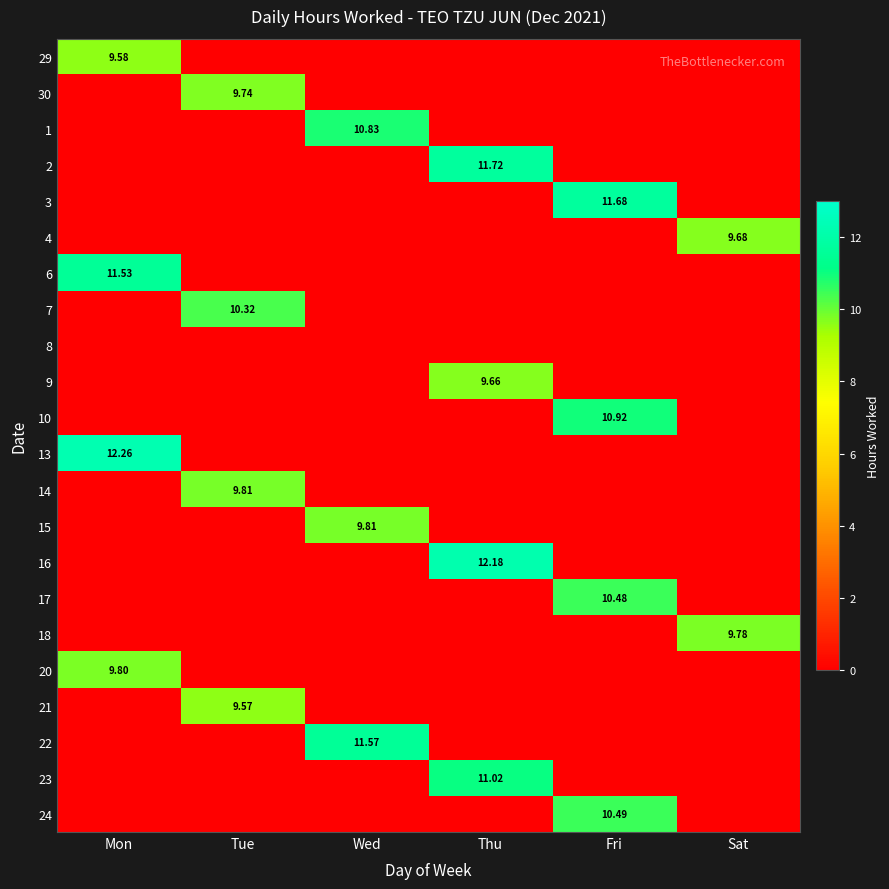

Is the value of 17 at Sat greater than the value of 2 at Fri?

No